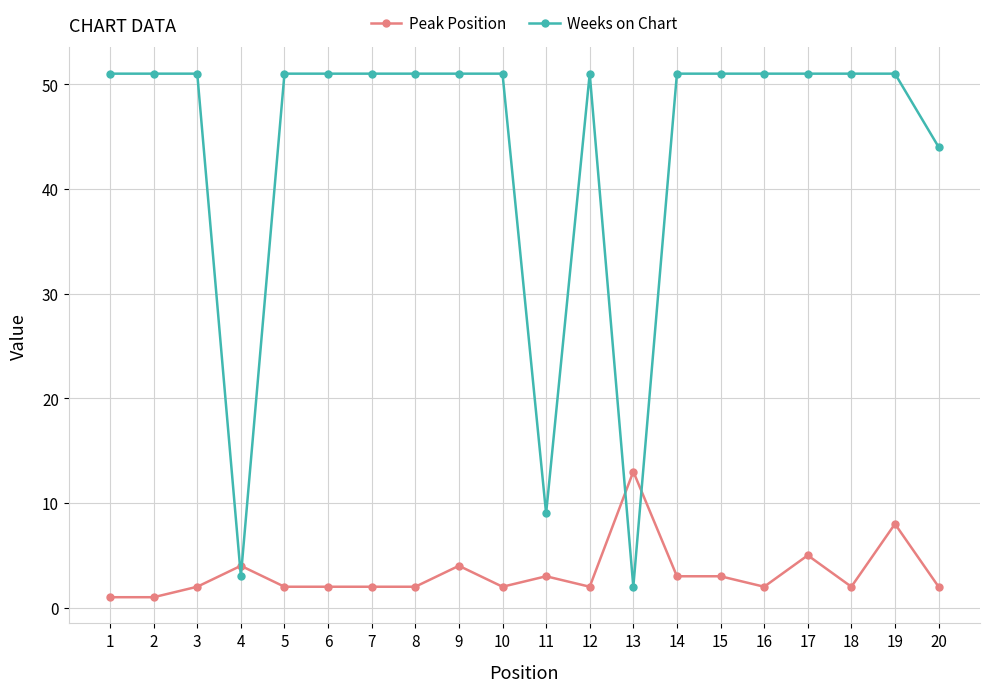

Reading left to right, what are all the values shown in this chart?

Peak Position: 1	1	2	4	2	2	2	2	4	2	3	2	13	3	3	2	5	2	8	2
Weeks on Chart: 51	51	51	3	51	51	51	51	51	51	9	51	2	51	51	51	51	51	51	44